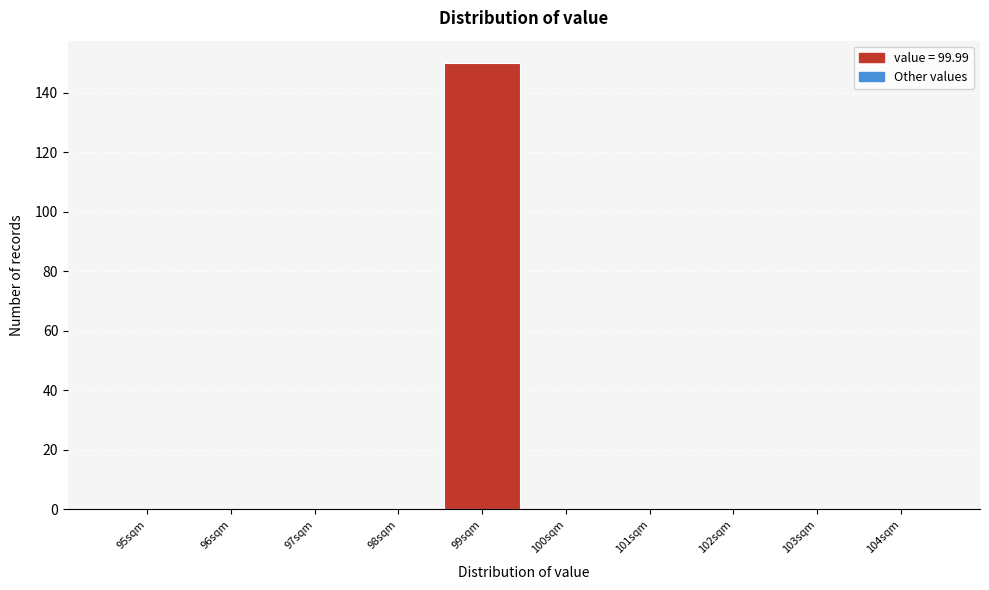

Reading left to right, extract all data points from this chart.

95sqm=0	96sqm=0	97sqm=0	98sqm=0	99sqm=150	100sqm=0	101sqm=0	102sqm=0	103sqm=0	104sqm=0